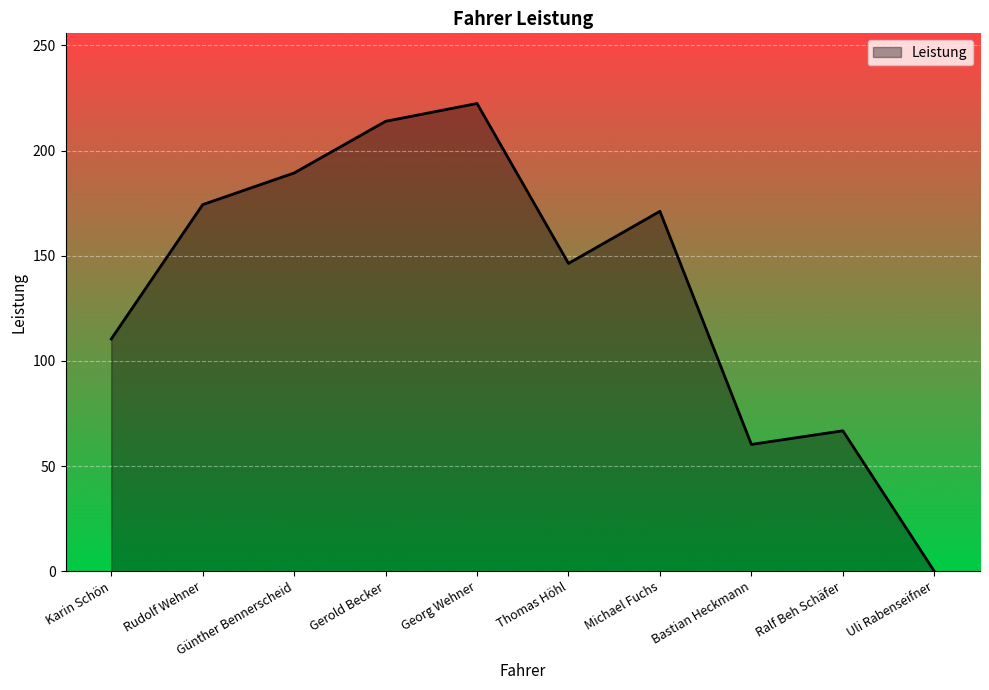

At which label is the value closest to 111?

Karin Schön